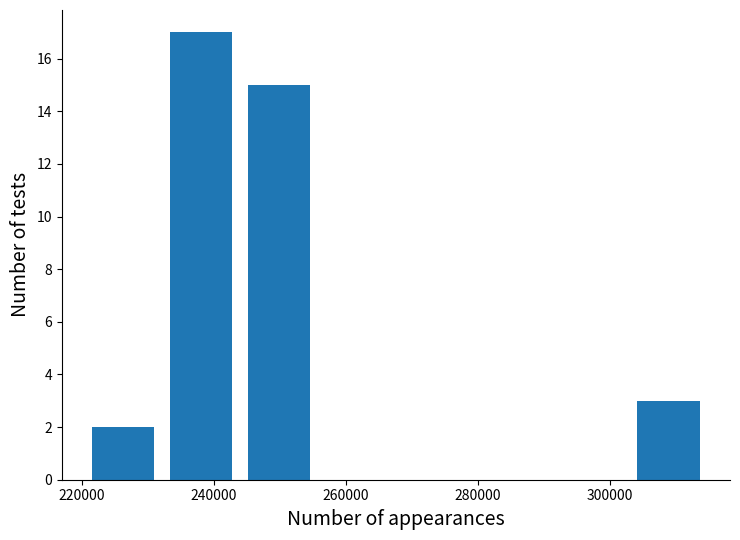

Reading left to right, list every bar in this chart as the range it spans on the x-axis followed by its height. Neither the bar edges nor the heights are printed on the chart, so give them approximately, as read against the axes.

220000 to 232000: 2
232000 to 244000: 17
244000 to 256000: 15
256000 to 268000: 0
268000 to 280000: 0
280000 to 292000: 0
292000 to 302000: 0
302000 to 314000: 3